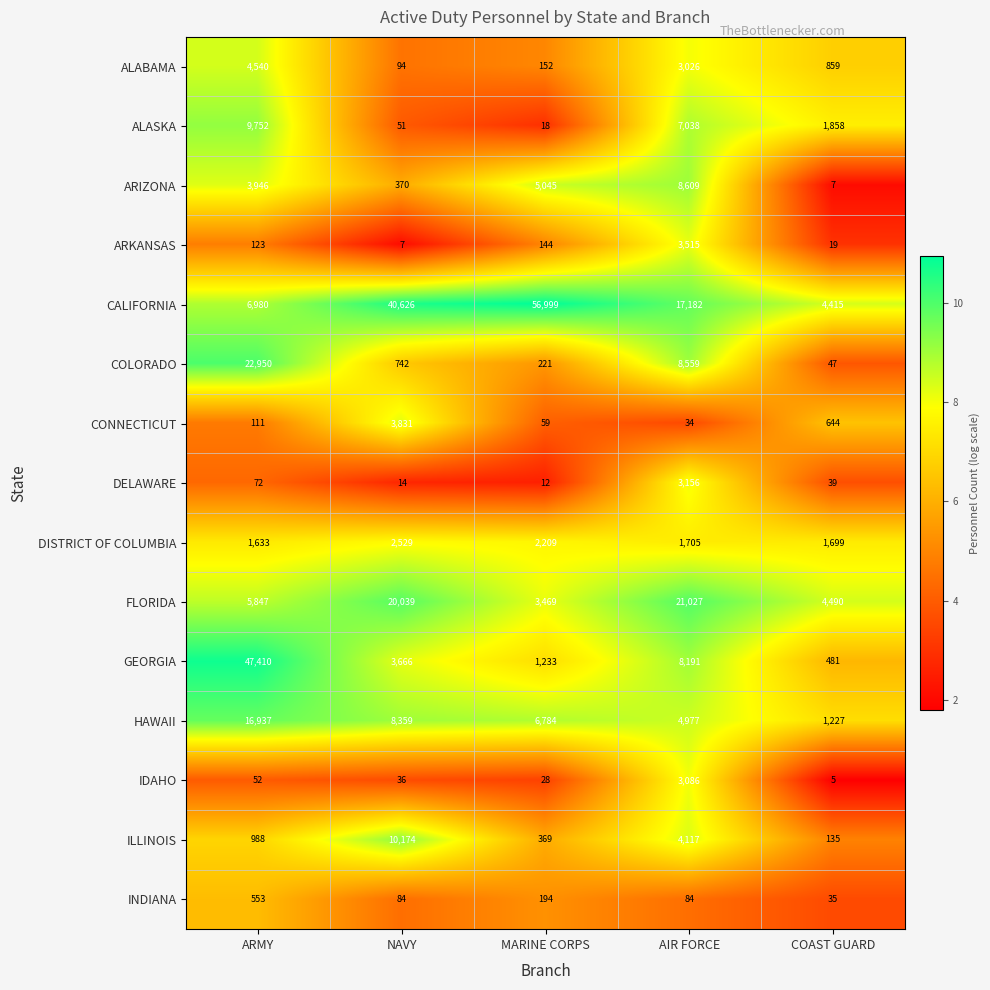

What is the difference between the highest and lowest values at MARINE CORPS?

56987